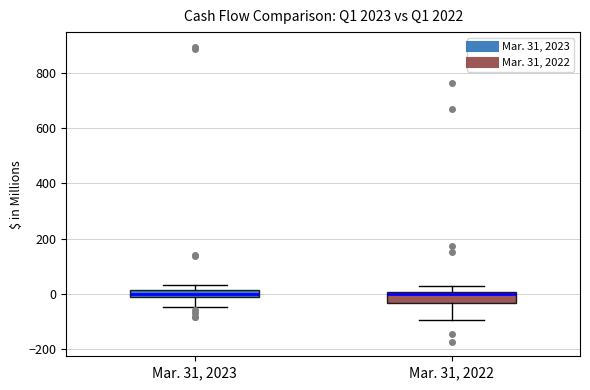

Where does the lower whisker of the box for Mar. 31, 2023 end on the y-axis? The values are not printed on the chart, so give them approximately, as read against the axis.

-40